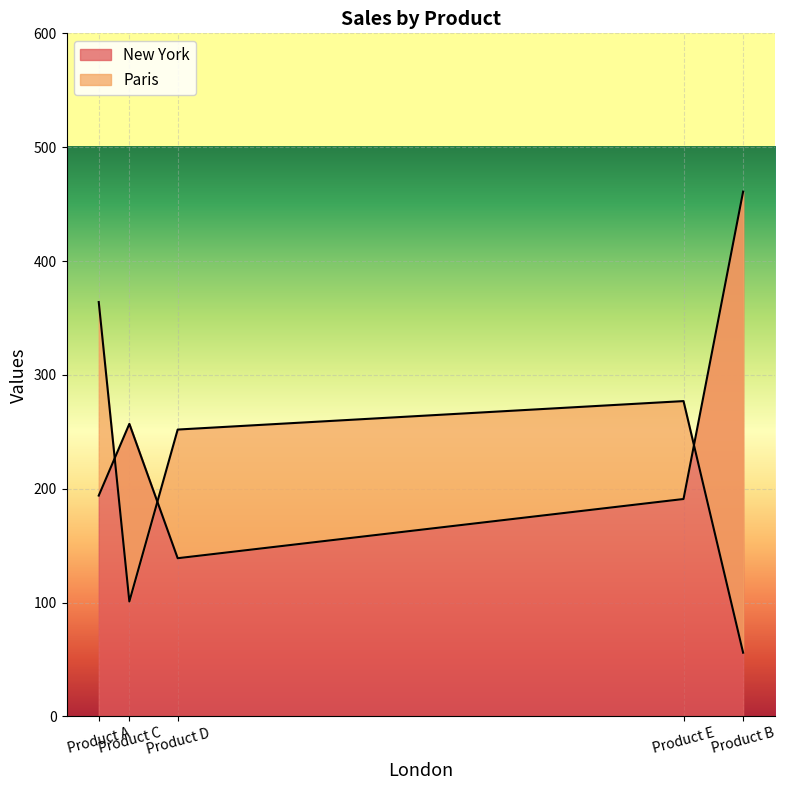

What is the maximum value for New York?

461